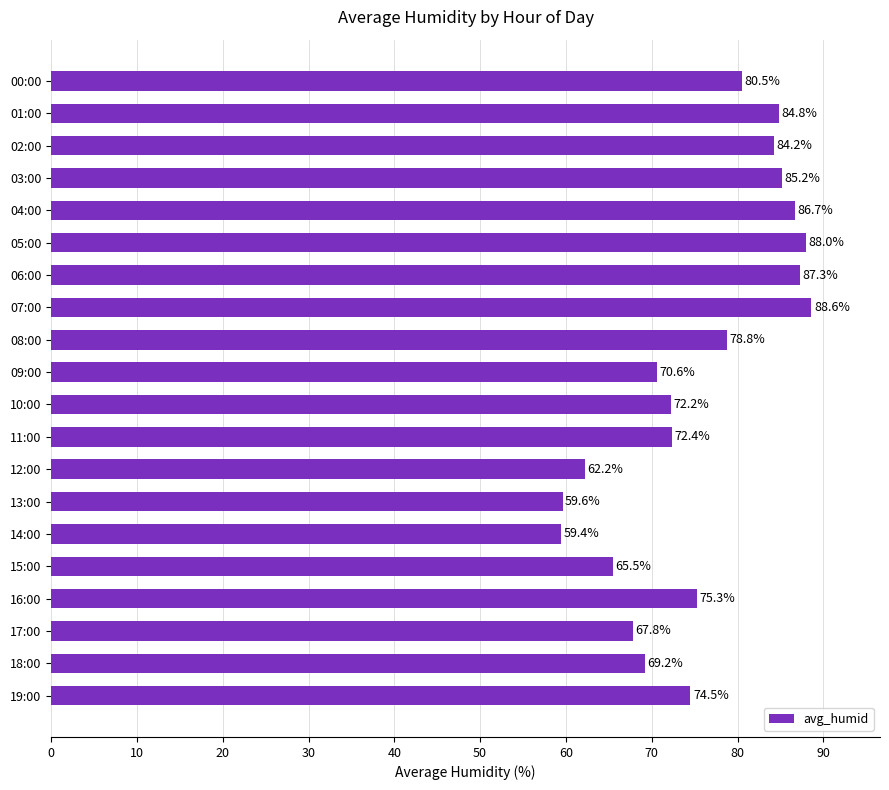

How many bars are there in total?

20